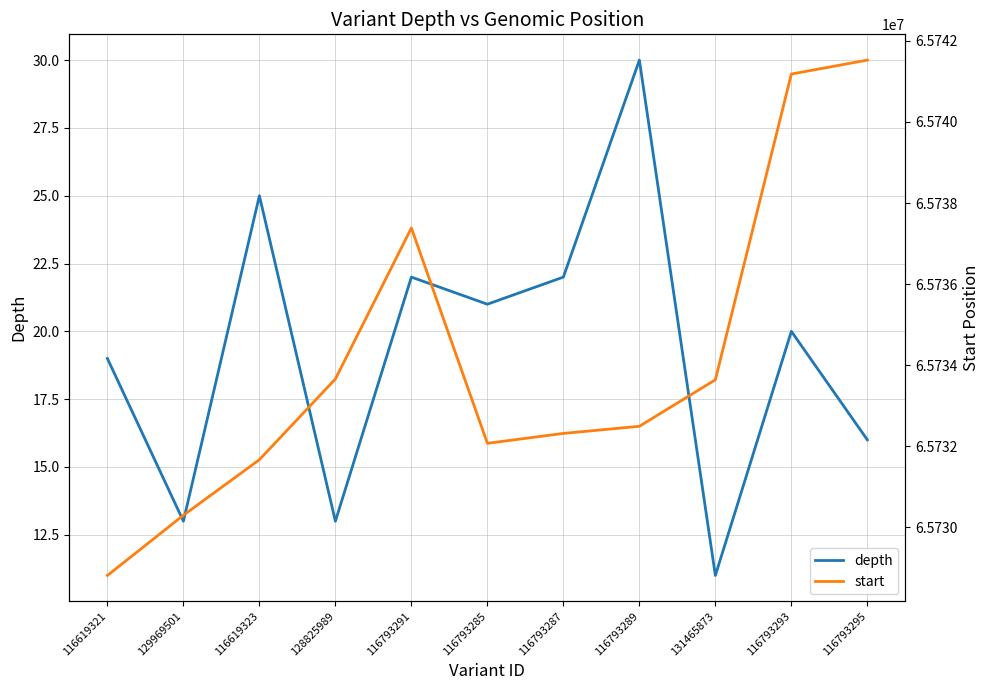

At which label is depth closest to 20?

116793293